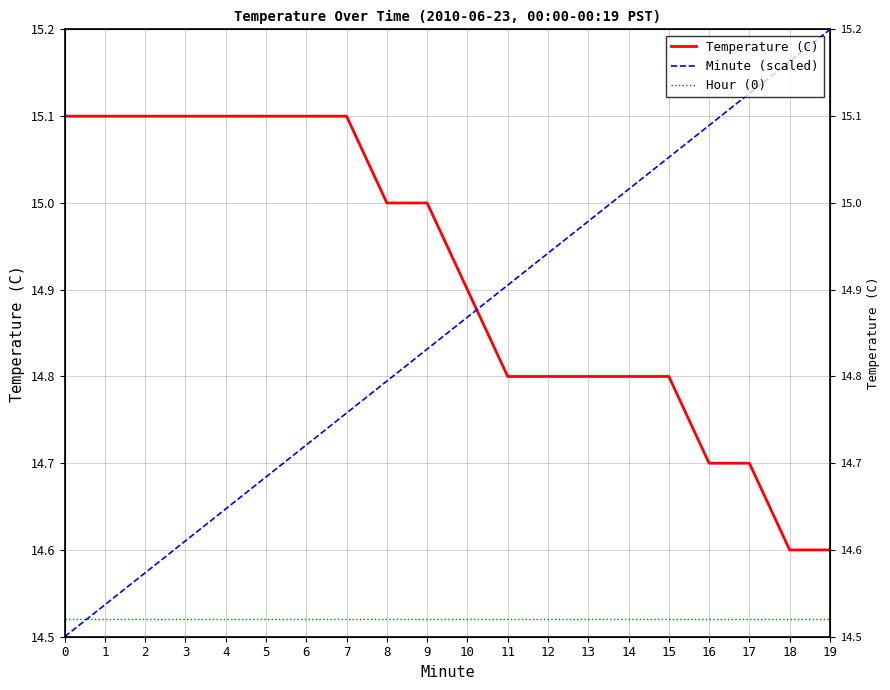

At which label does Minute (scaled) reach its peak?

19